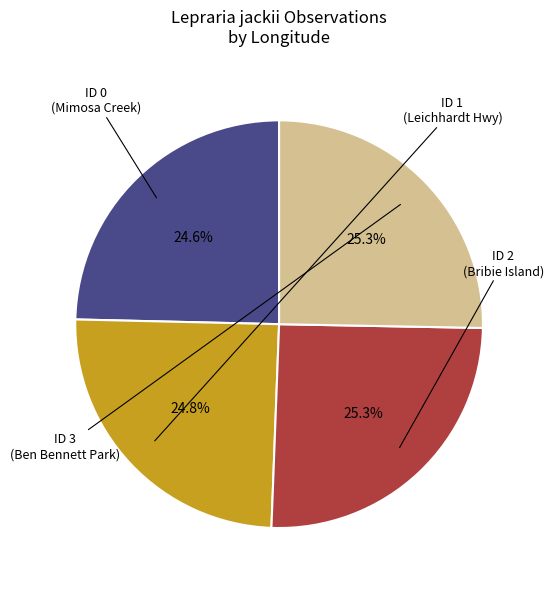

How many slices are in this pie chart?

4